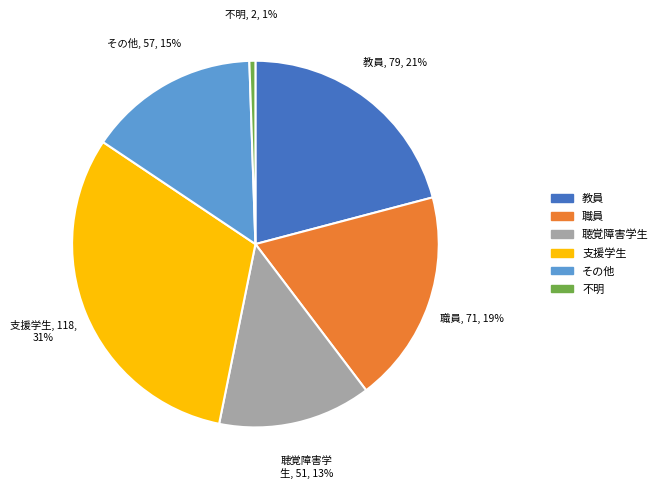

Is the sum of 教員 and 聴覚障害学生 greater than half?

No